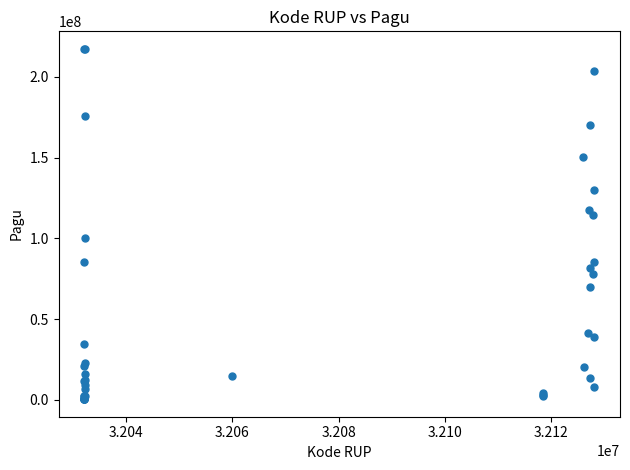

What Y value in the scatter plot is closest to 108830000?

114296000